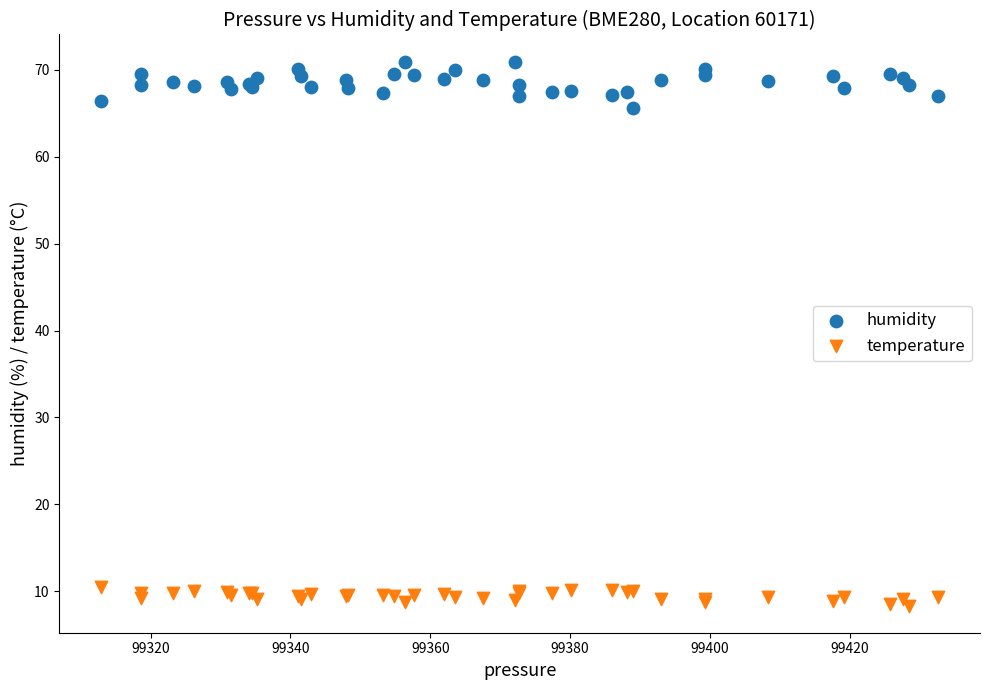

What are all the series names shown in the legend?

humidity, temperature